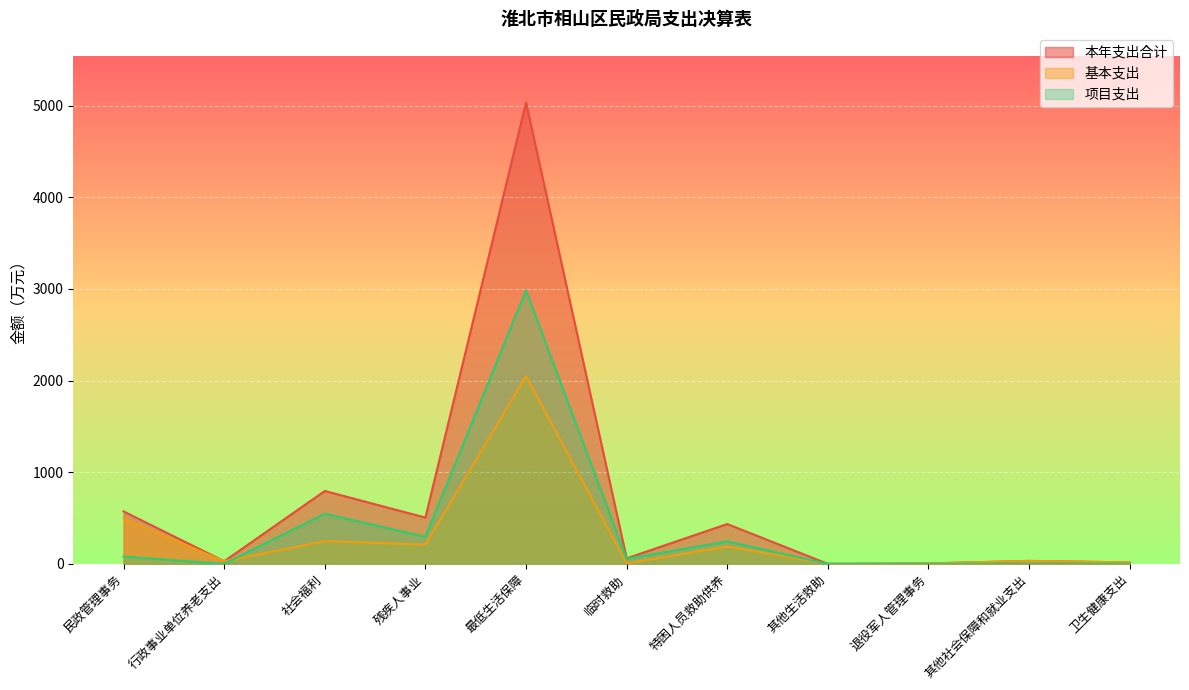

Between 退役军人管理事务 and 卫生健康支出, which series saw the biggest shift?

本年支出合计